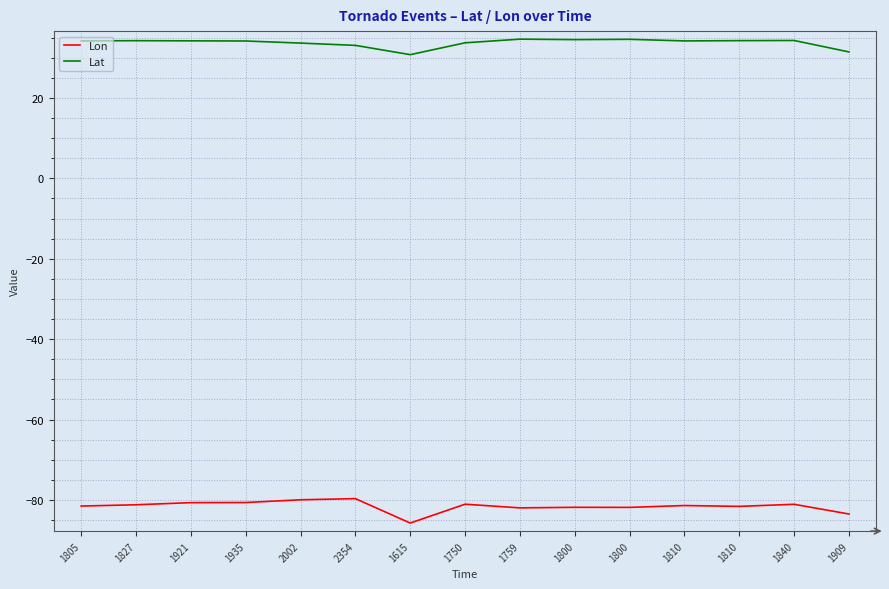

How many lines are shown in the chart?

2